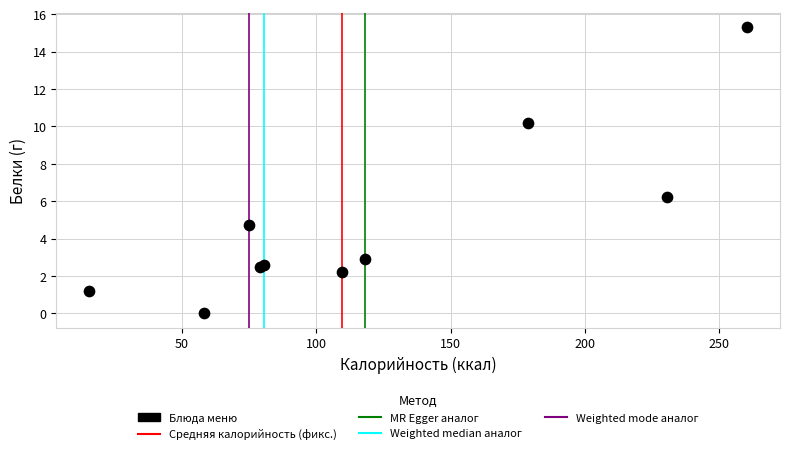

What Y value in the scatter plot is closest to 7?

6.2